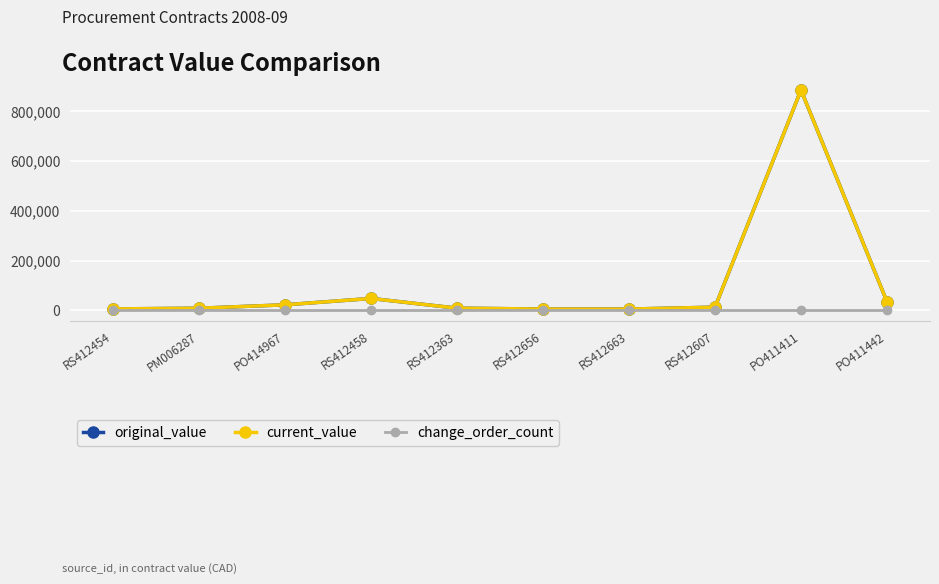

At how many categories does at least one series exceed 384605?

1